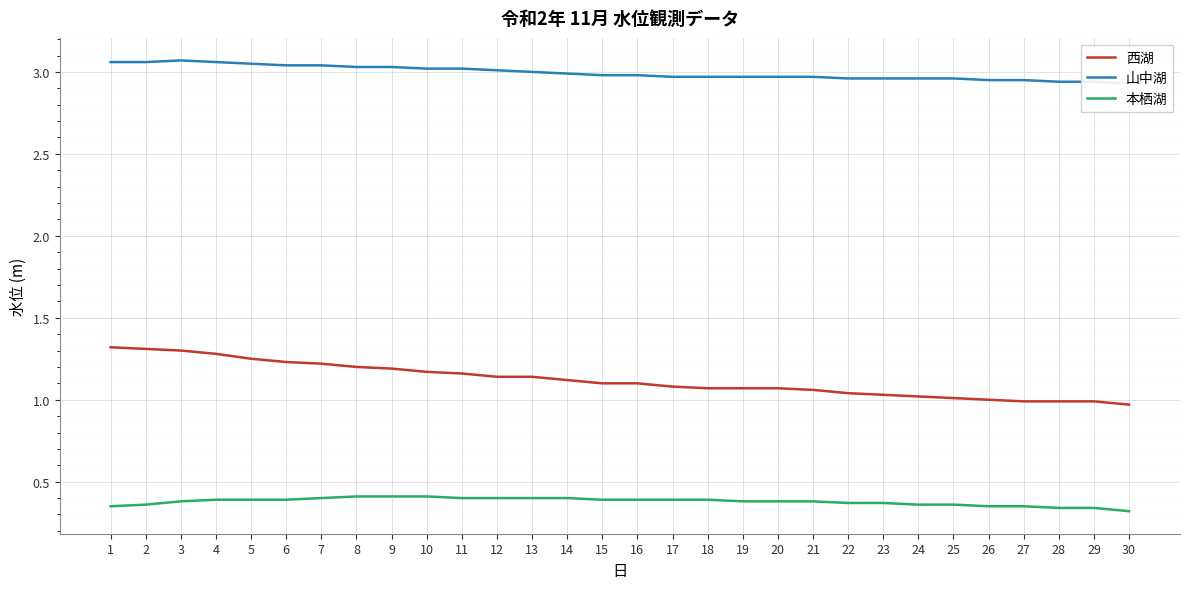

List the labels in order of 本栖湖 value, smallest first.

30, 28, 29, 1, 26, 27, 2, 24, 25, 22, 23, 3, 19, 20, 21, 4, 5, 6, 15, 16, 17, 18, 7, 11, 12, 13, 14, 8, 9, 10